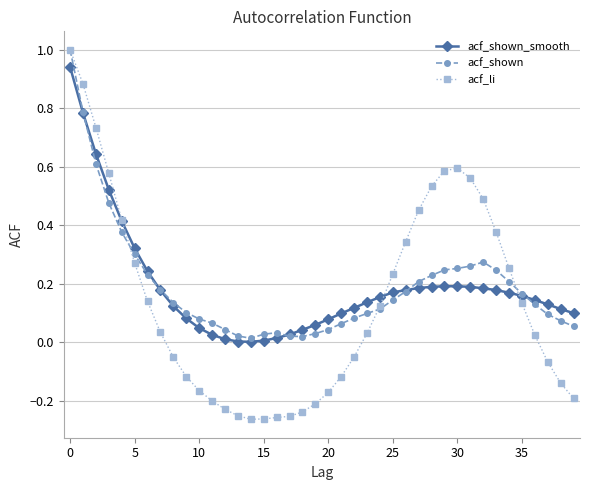

Which series has the largest range (max minus min)?

acf_li